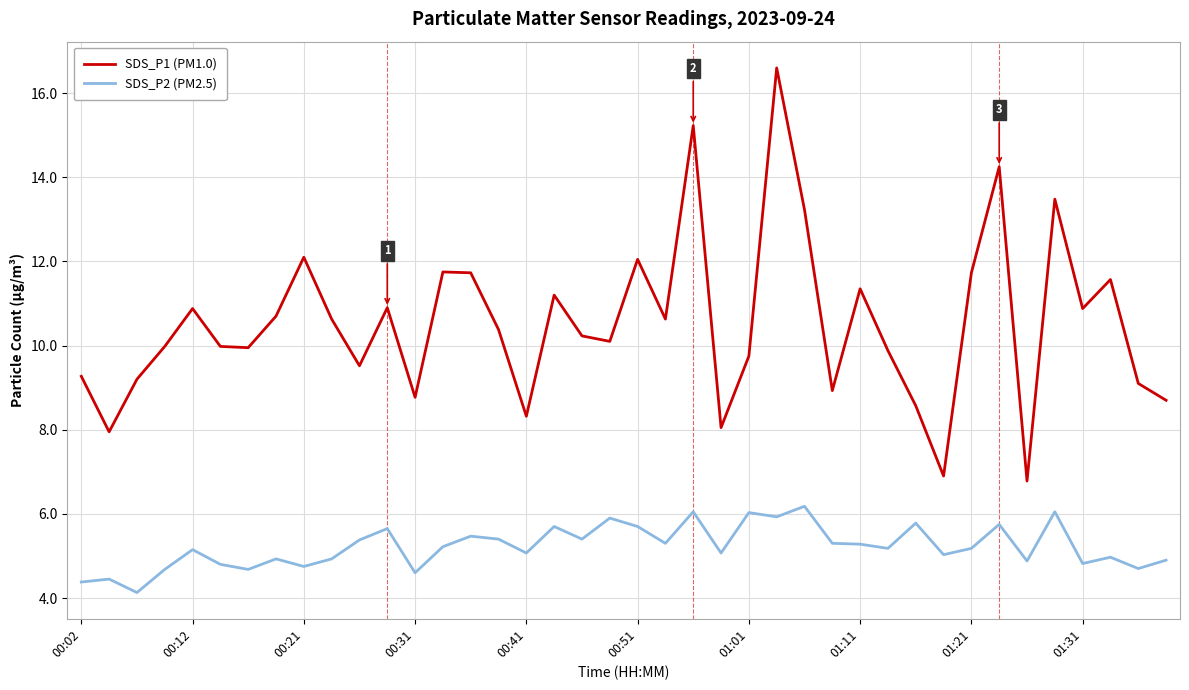

True or false: SDS_P1 (PM1.0) and SDS_P2 (PM2.5) cross at least once.

False